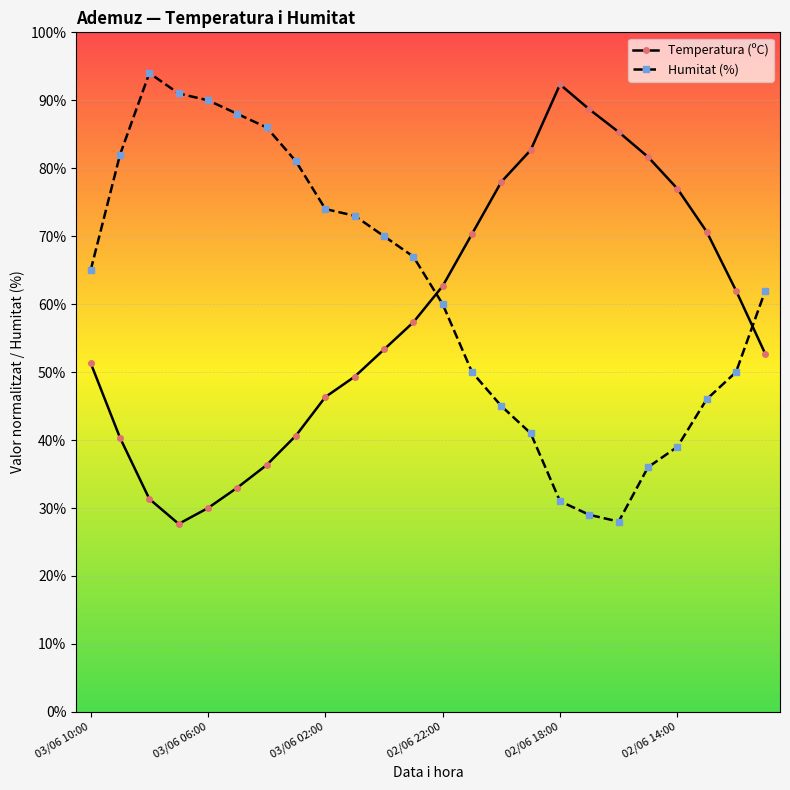

What is the value of the Humitat (%) point at the 24th from the left?

62.0